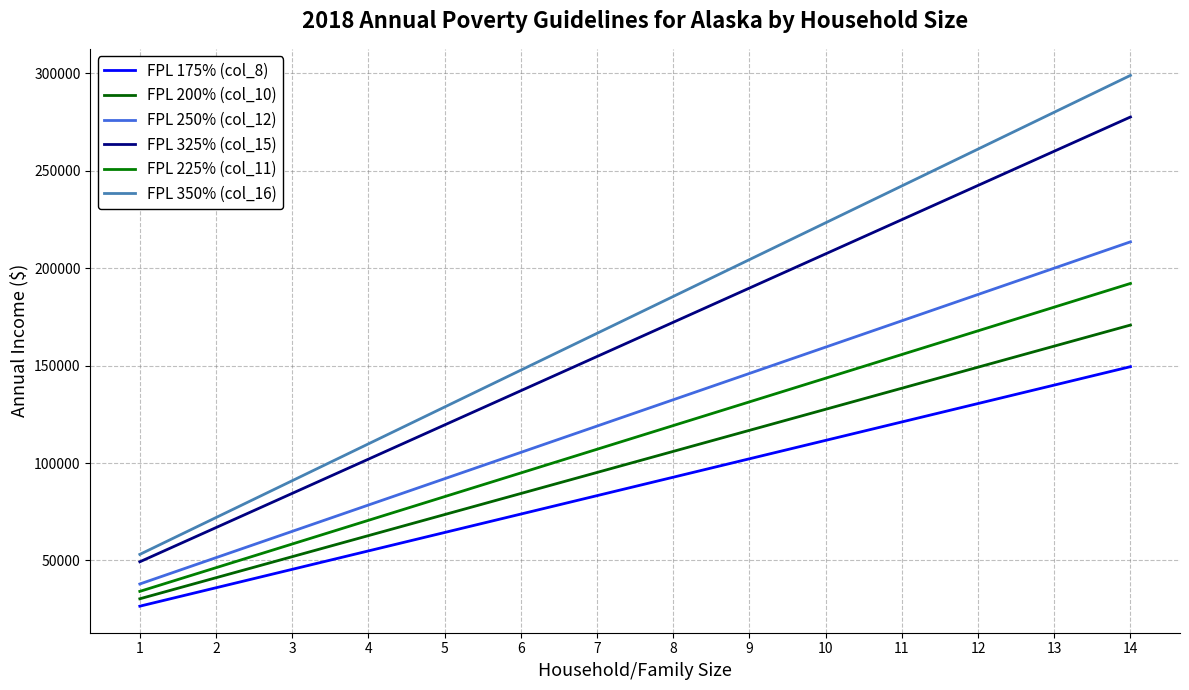

Reading right to left, transcribe all the data shown in this chart.

FPL 175% (col_8): 149415	139965	130515	121065	111615	102165	92715	83265	73815	64365	54915	45465	36015	26565
FPL 200% (col_10): 170760	159960	149160	138360	127560	116760	105960	95160	84360	73560	62760	51960	41160	30360
FPL 250% (col_12): 213450	199950	186450	172950	159450	145950	132450	118950	105450	91950	78450	64950	51450	37950
FPL 325% (col_15): 277485	259935	242385	224835	207285	189735	172185	154635	137085	119535	101985	84435	66885	49335
FPL 225% (col_11): 192105	179955	167805	155655	143505	131355	119205	107055	94905	82755	70605	58455	46305	34155
FPL 350% (col_16): 298830	279930	261030	242130	223230	204330	185430	166530	147630	128730	109830	90930	72030	53130